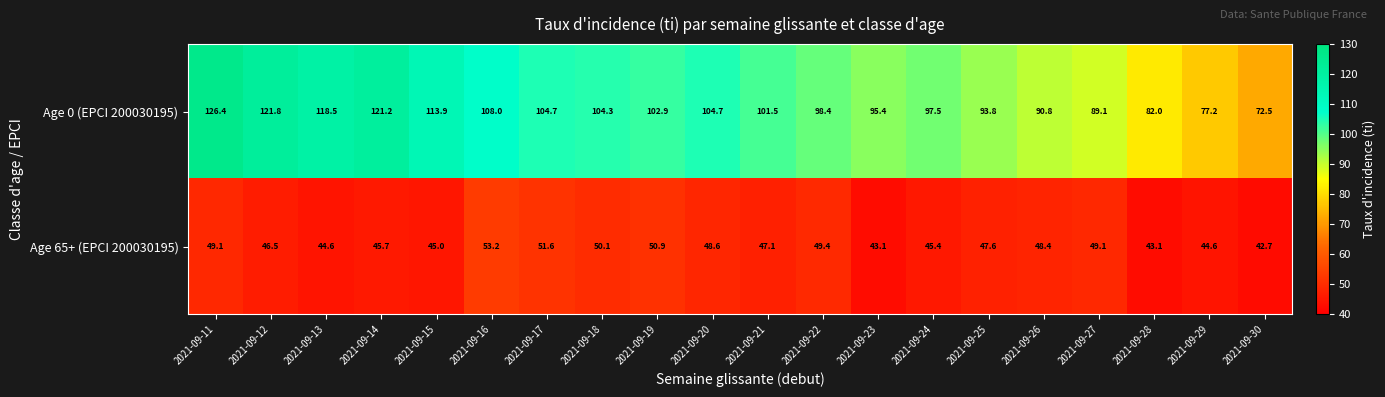

How many categories are shown in the chart?

20